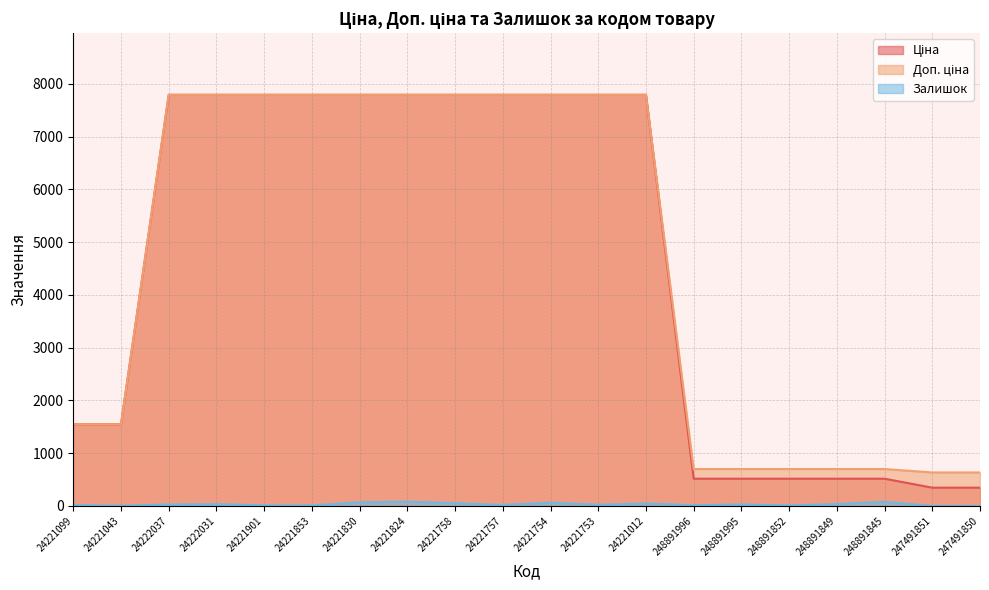

Reading right to left, transcribe all the data shown in this chart.

Ціна: 345.6	345.6	515.8	515.8	515.8	515.8	515.8	7792.9	7792.9	7792.9	7792.9	7792.9	7792.9	7792.9	7792.9	7792.9	7792.9	7792.9	1547.7	1547.7
Доп. ціна: 634.0	634.0	699.0	699.0	699.0	699.0	699.0	7792.9	7792.9	7792.9	7792.9	7792.9	7792.9	7792.9	7792.9	7792.9	7792.9	7792.9	1548.0	1548.0
Залишок: 0.0	0.0	78.0	36.0	9.0	28.0	12.0	47.0	21.0	62.0	18.0	52.0	81.0	68.0	10.0	11.0	33.0	27.0	4.0	16.0